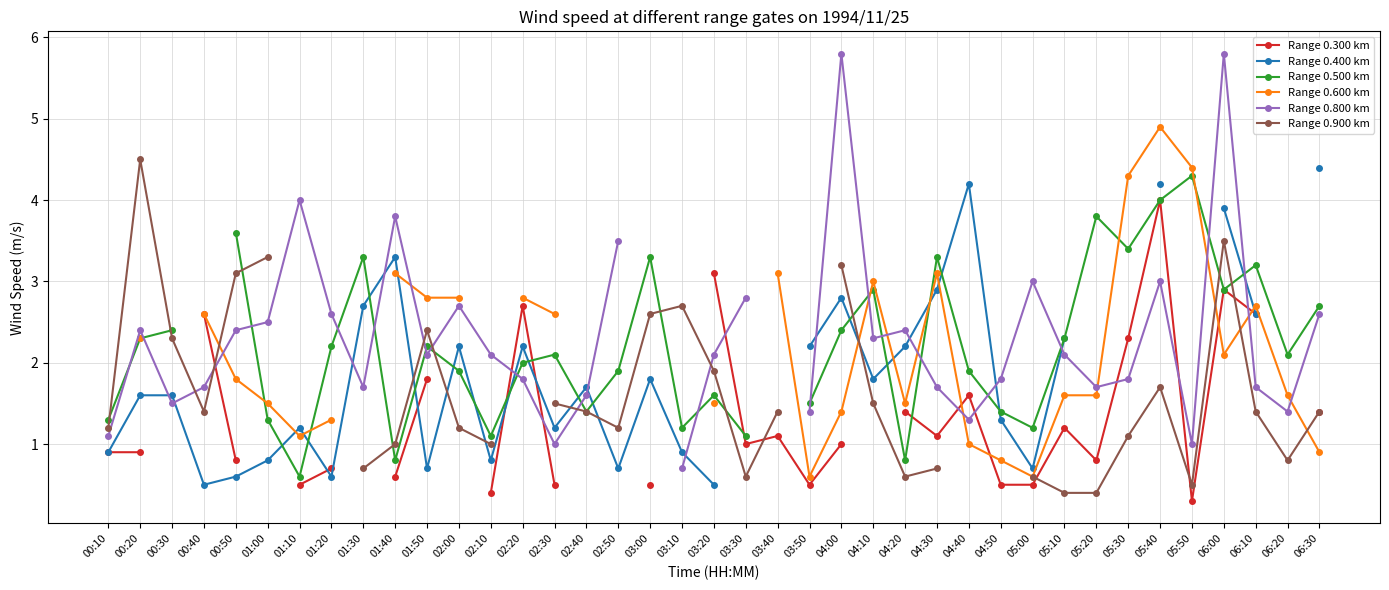

Between 01:40 and 03:30, which series saw the biggest shift?

Range 0.800 km